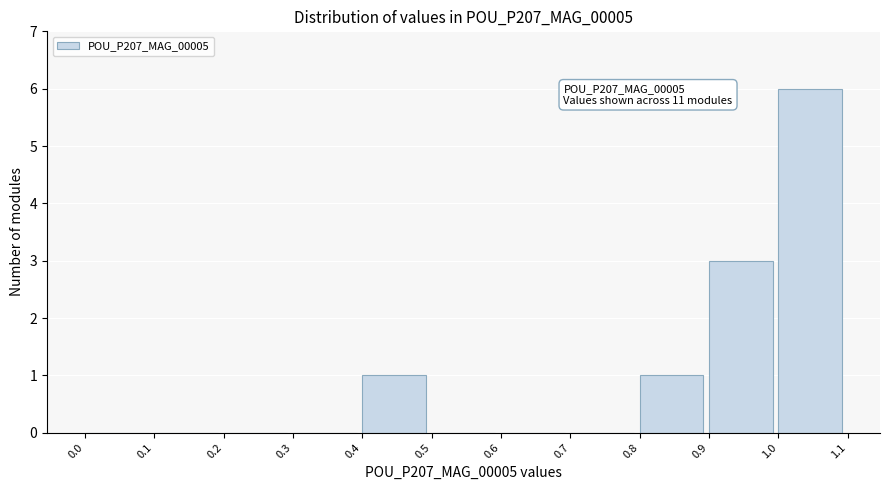

Which range on the x-axis has the tallest bar?

1.0 to 1.1